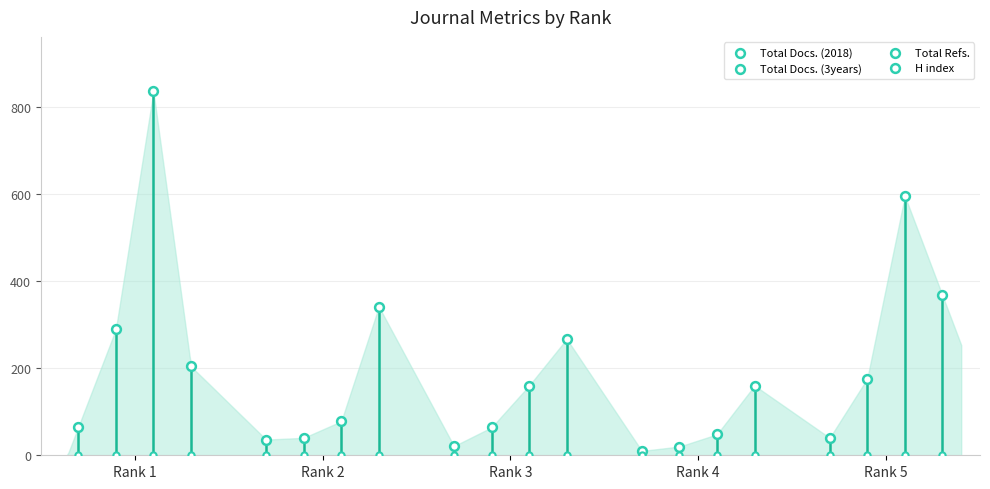

What is the total value across all series at Rank 2?

495